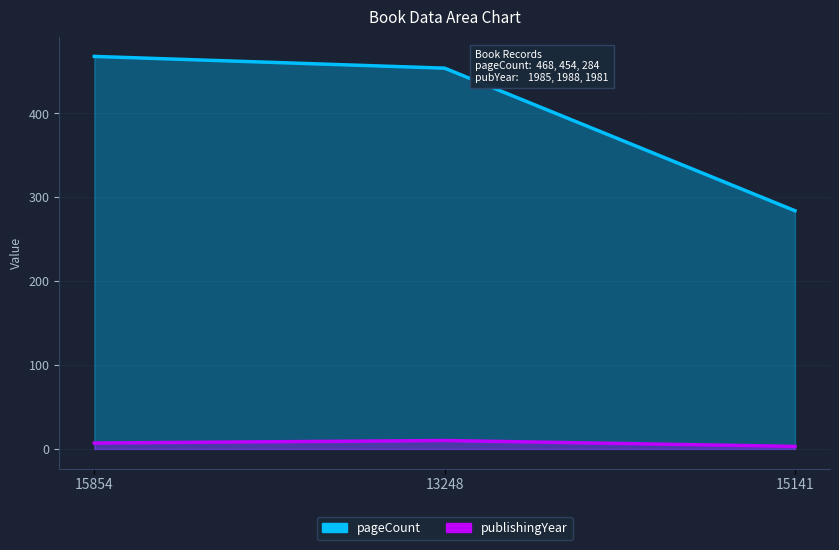

What is the lowest value of the pageCount series?

284